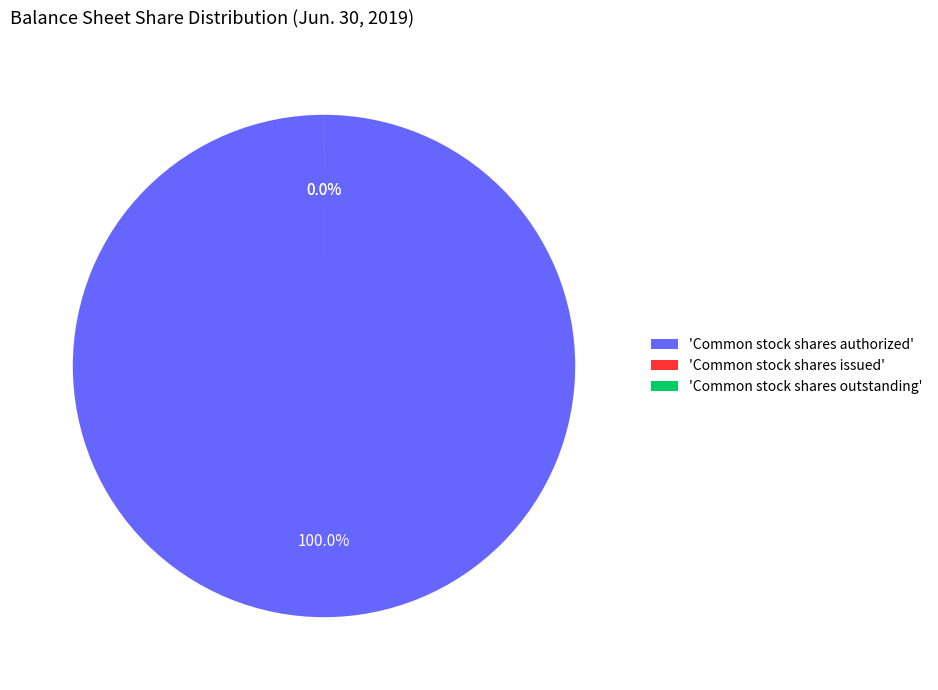

How many segments does this pie chart have?

3